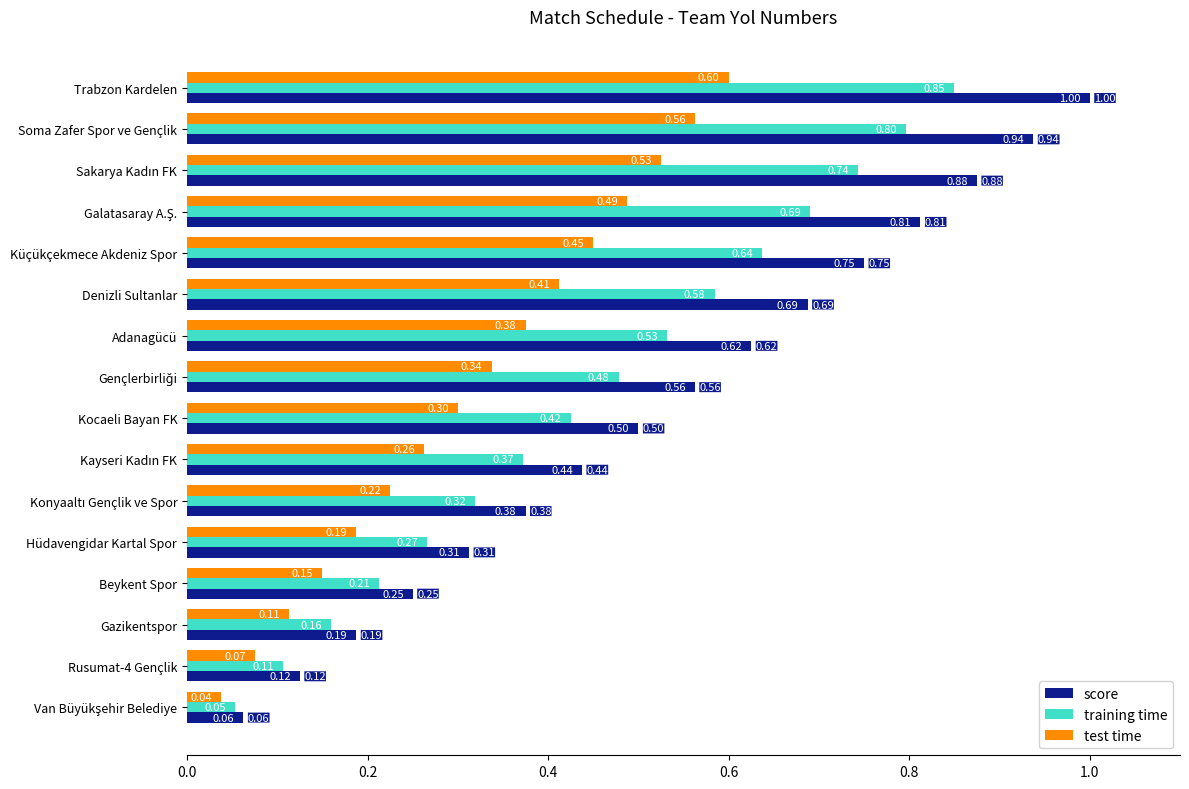

At which category is the sum across all series the highest?

Trabzon Kardelen